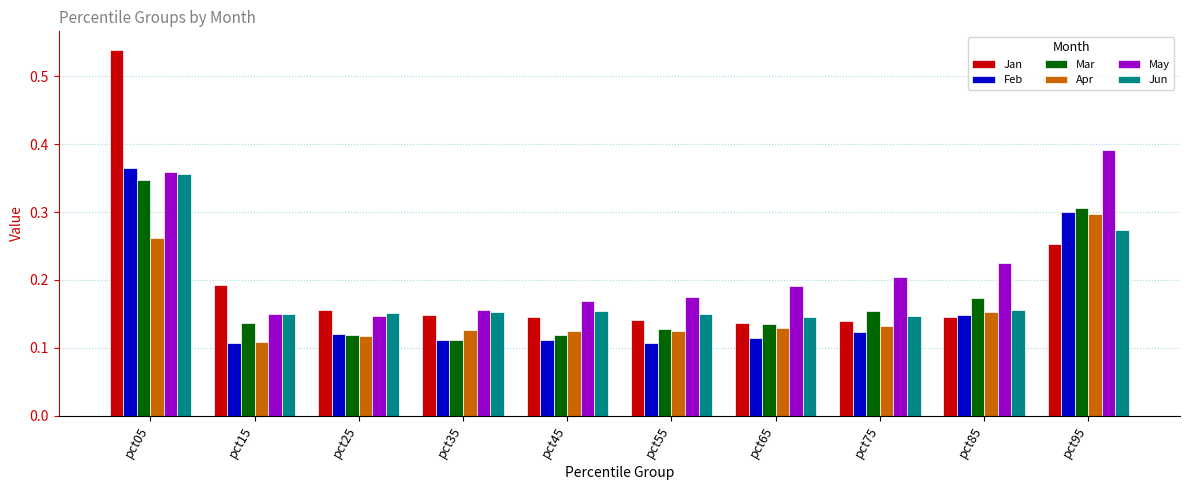

Which series has the largest range (max minus min)?

Jan